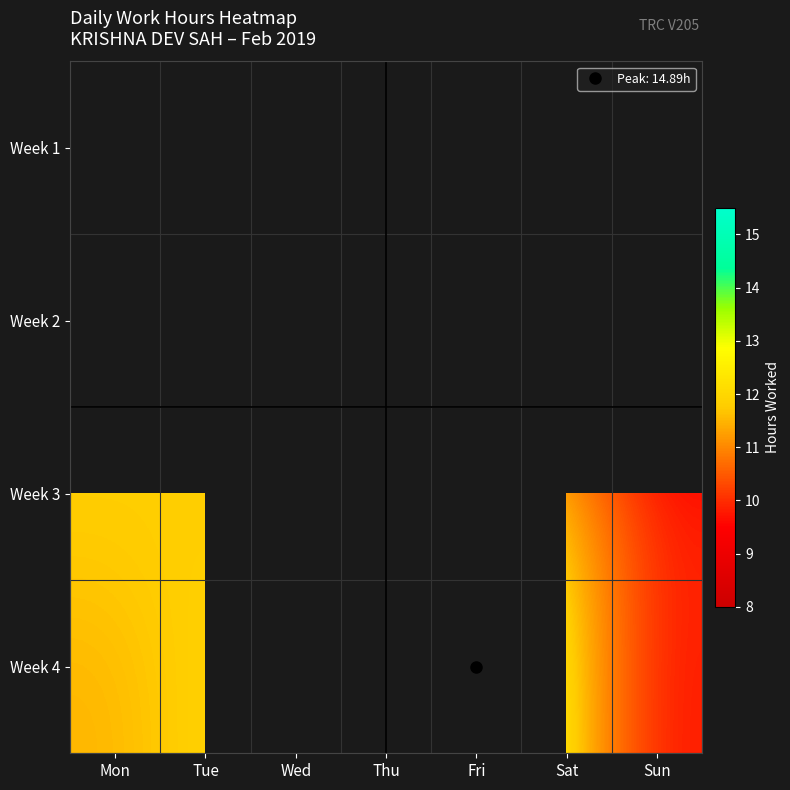

What is the total value across all series at Mon?

44.2